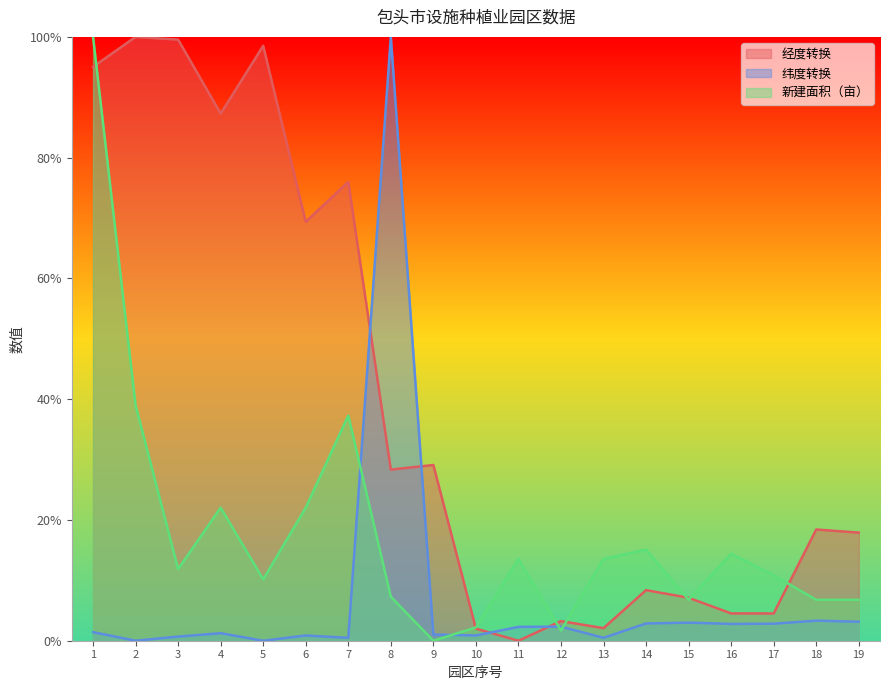

What value does the 纬度转换 series have at 17?

2.8